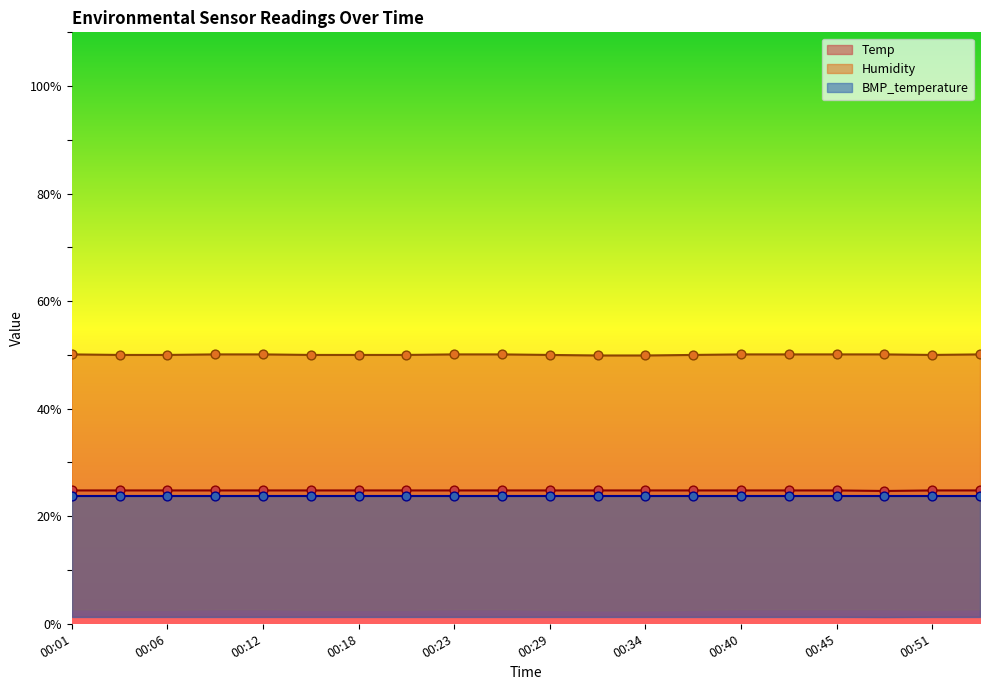

Is the value of Humidity at 00:51 greater than the value of Temp at 00:06?

Yes